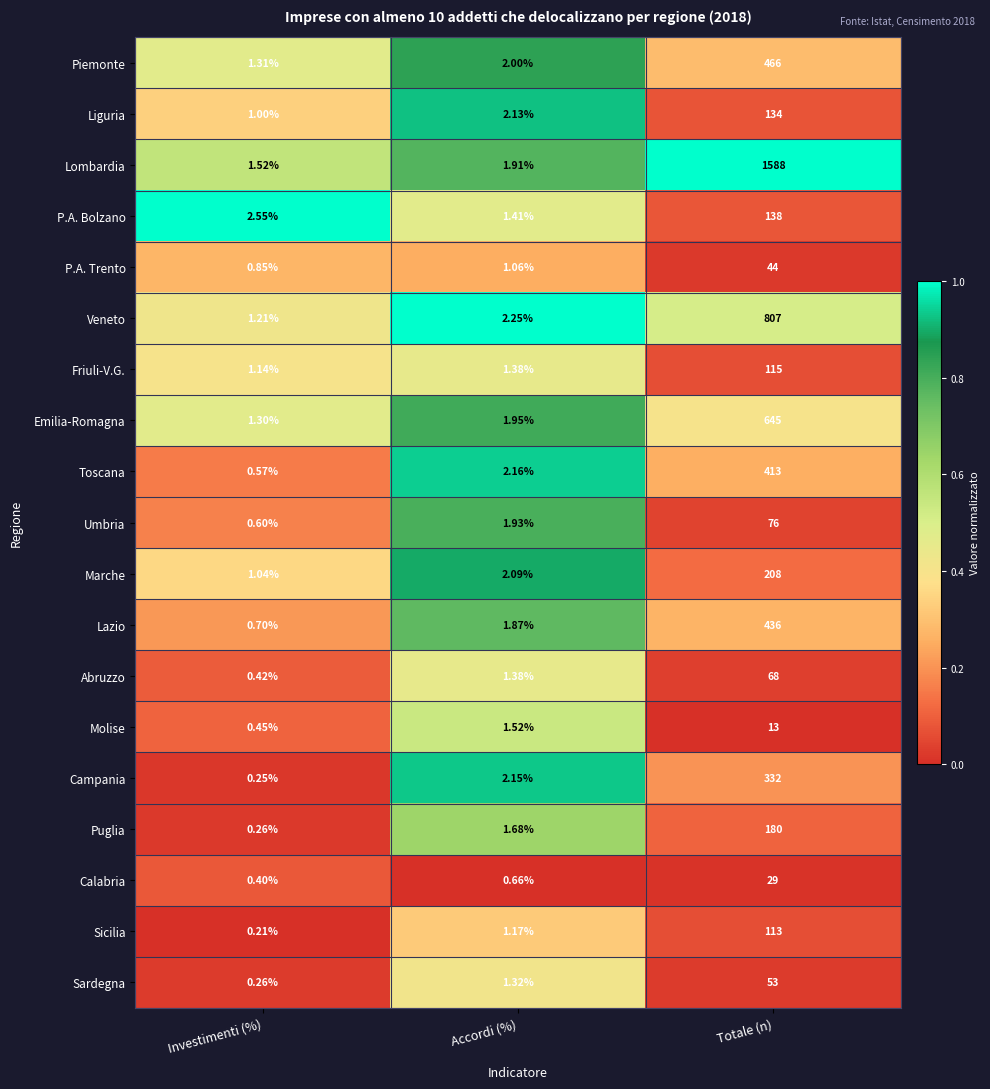

List the series in order of their peak value, highest first.

Lombardia, Veneto, Emilia-Romagna, Piemonte, Lazio, Toscana, Campania, Marche, Puglia, P.A. Bolzano, Liguria, Friuli-V.G., Sicilia, Umbria, Abruzzo, Sardegna, P.A. Trento, Calabria, Molise